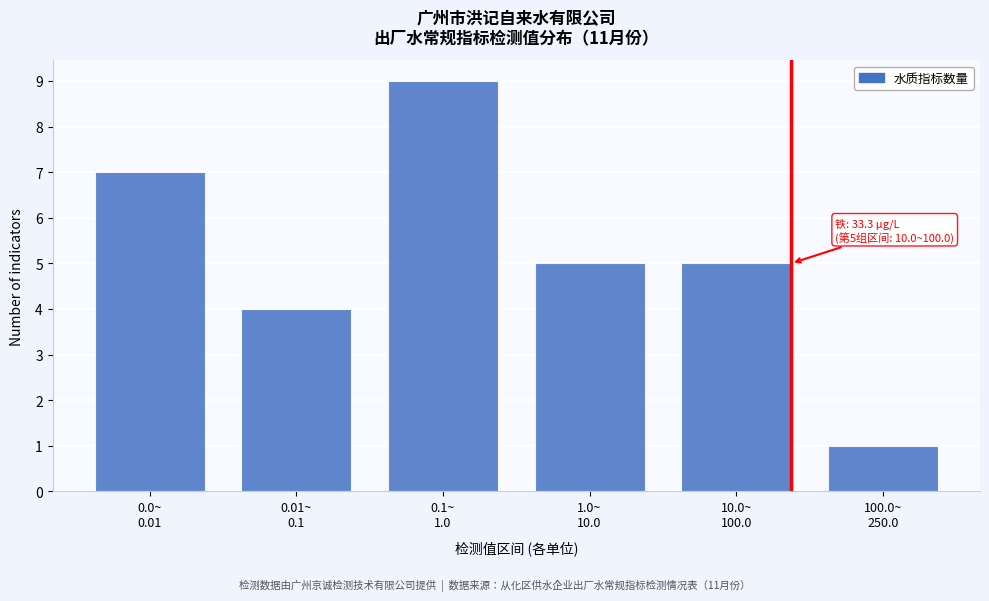

Reading right to left, extract all data points from this chart.

1	5	5	9	4	7